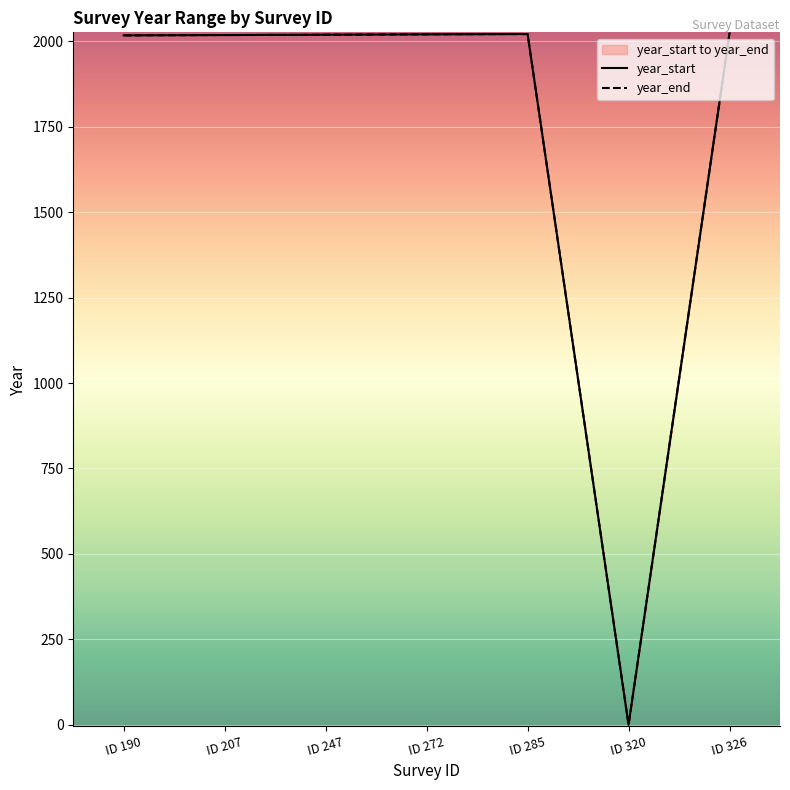

Which series has the widest spread of values?

year_start